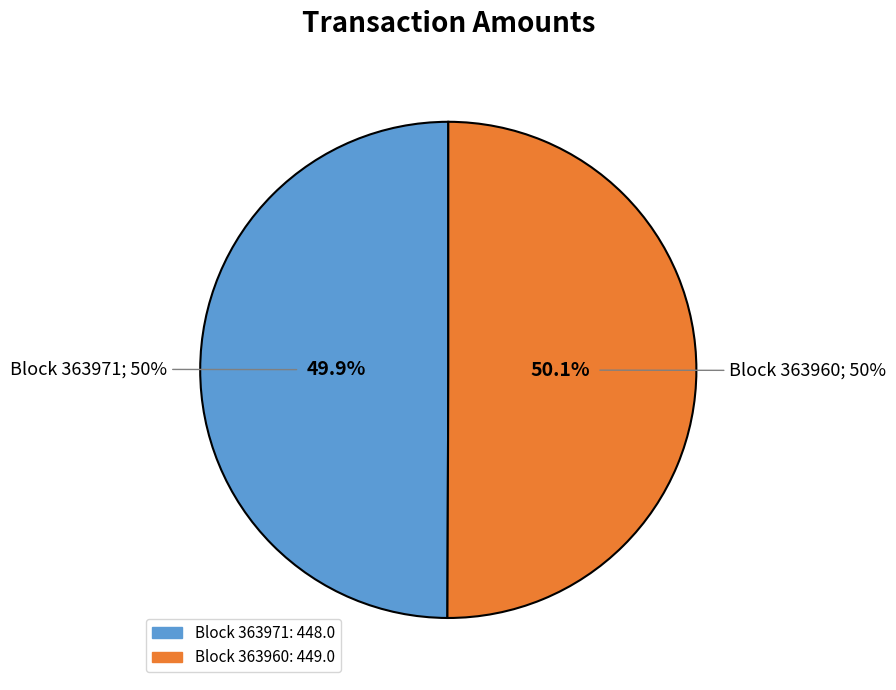

How many slices are in this pie chart?

2